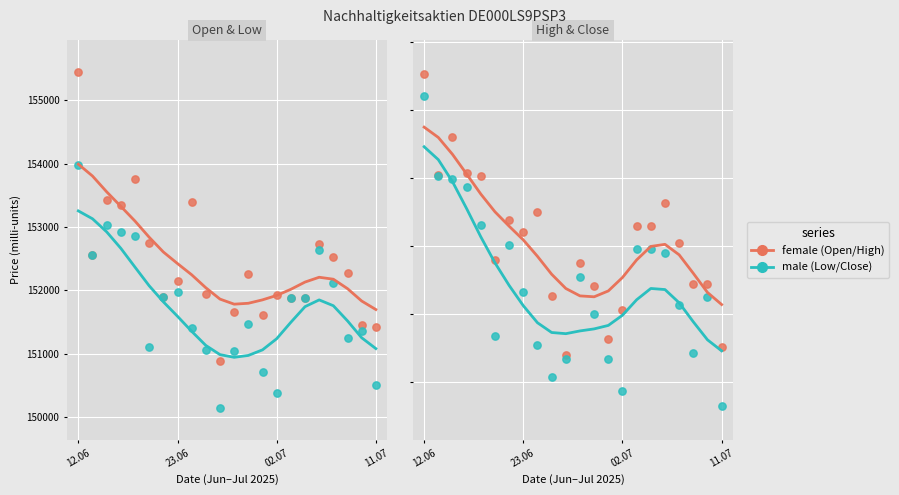

At how many categories does at least one series exceed 153101?

7